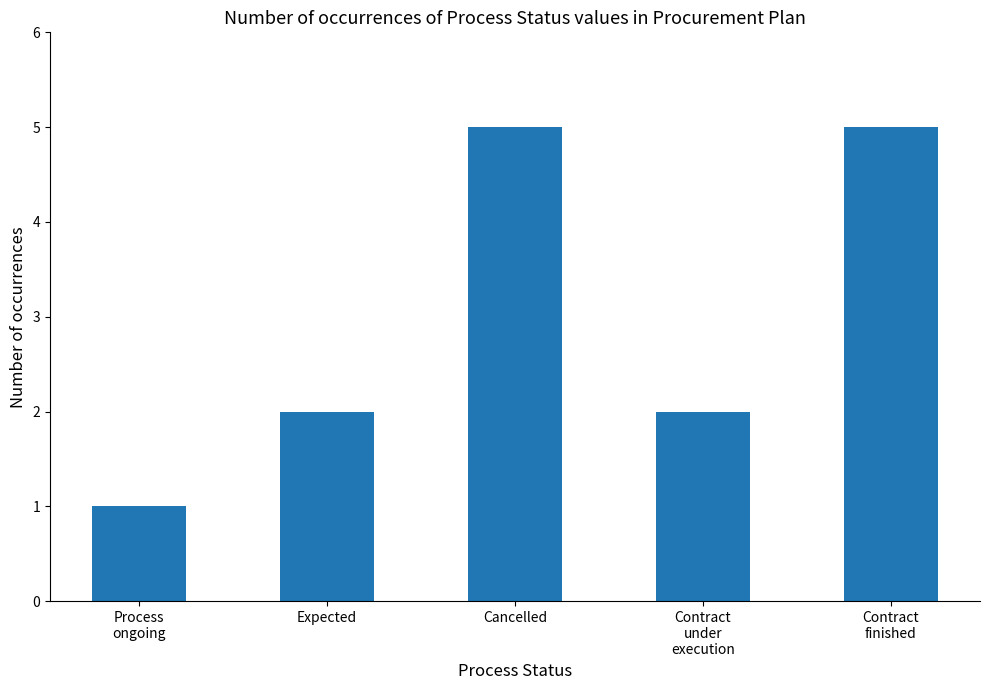

Between Process
ongoing and Expected, which is larger?

Expected